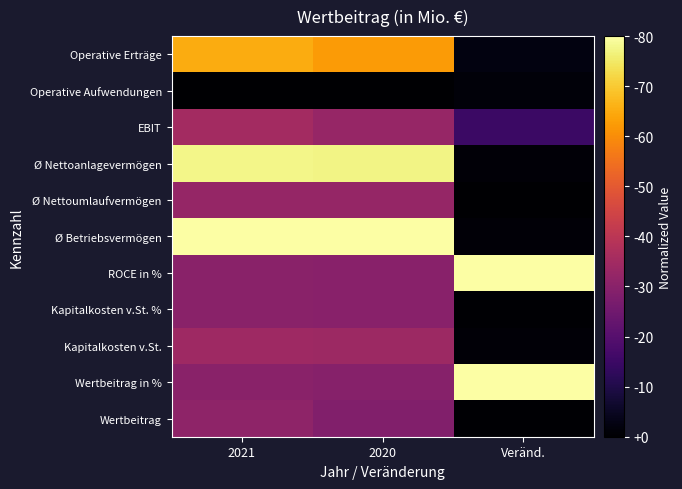

Reading left to right, extract all data points from this chart.

Operative Erträge: 2021=0.8	2020=0.8	Veränd.=0.0
Operative Aufwendungen: 2021=0.0	2020=0.0	Veränd.=0.0
EBIT: 2021=0.4	2020=0.4	Veränd.=0.2
Ø Nettoanlagevermögen: 2021=1.0	2020=1.0	Veränd.=0.0
Ø Nettoumlaufvermögen: 2021=0.4	2020=0.4	Veränd.=0.0
Ø Betriebsvermögen: 2021=1.0	2020=1.0	Veränd.=0.0
ROCE in %: 2021=0.4	2020=0.4	Veränd.=1.0
Kapitalkosten v.St. %: 2021=0.4	2020=0.4	Veränd.=0.0
Kapitalkosten v.St.: 2021=0.4	2020=0.4	Veränd.=0.0
Wertbeitrag in %: 2021=0.4	2020=0.4	Veränd.=1.0
Wertbeitrag: 2021=0.4	2020=0.4	Veränd.=0.0